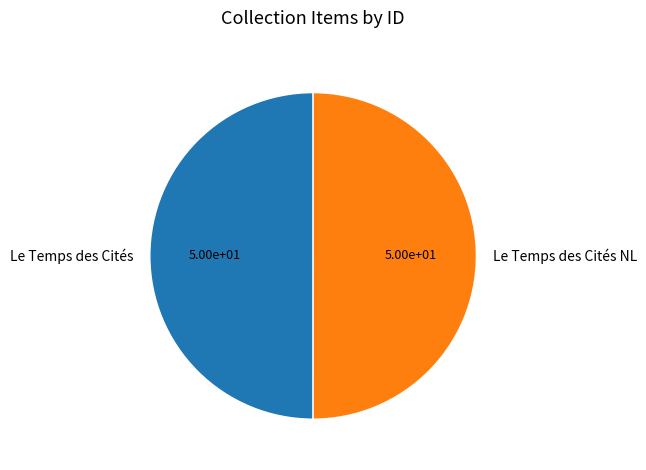

What is the ratio of the value at Le Temps des Cités to the value at Le Temps des Cités NL?

1.0